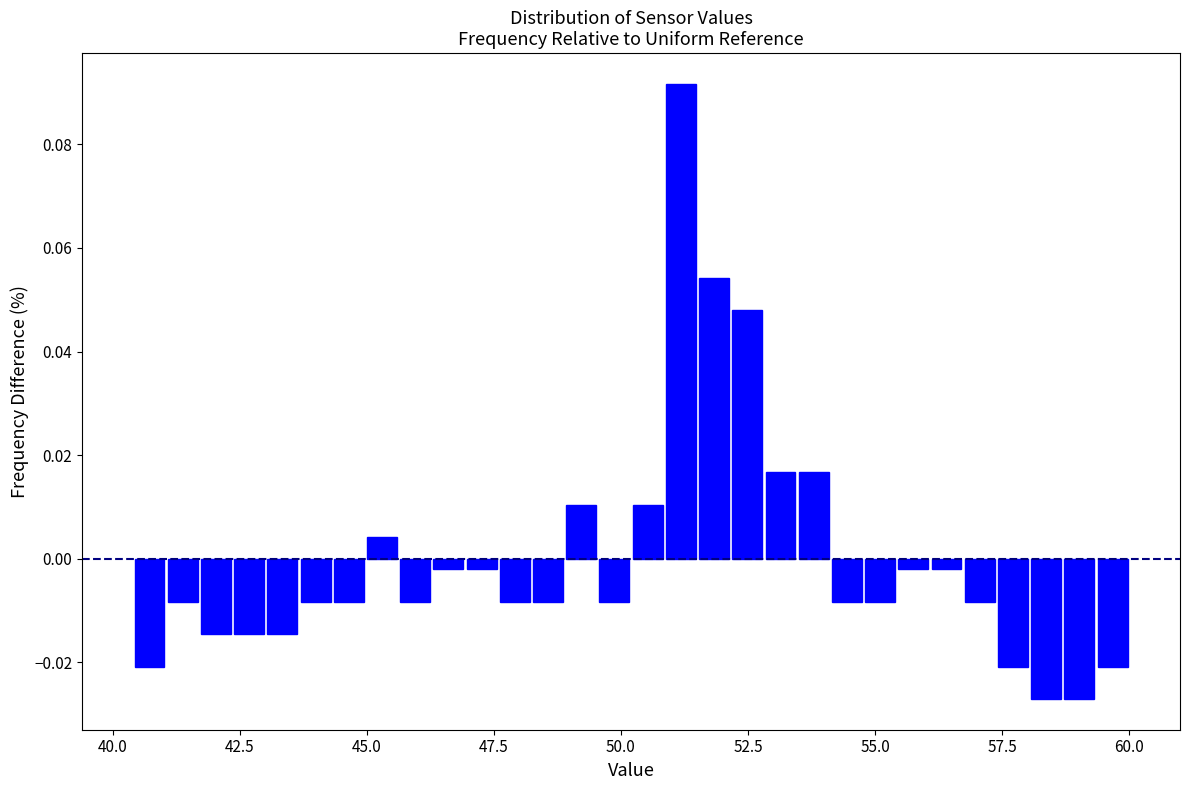

Read against the x-axis, roughly where is the centre of the tallest bar?

51.0